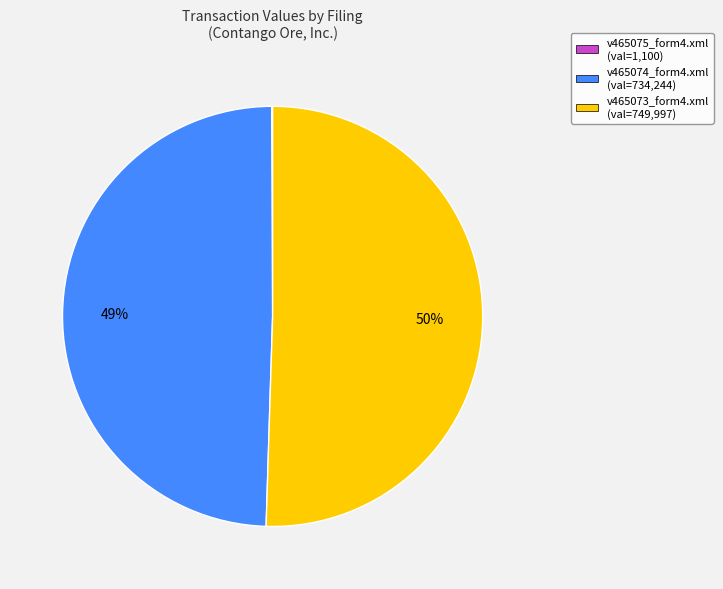

The v465073_form4.xml slice represents 50% of the pie. True or false?

True